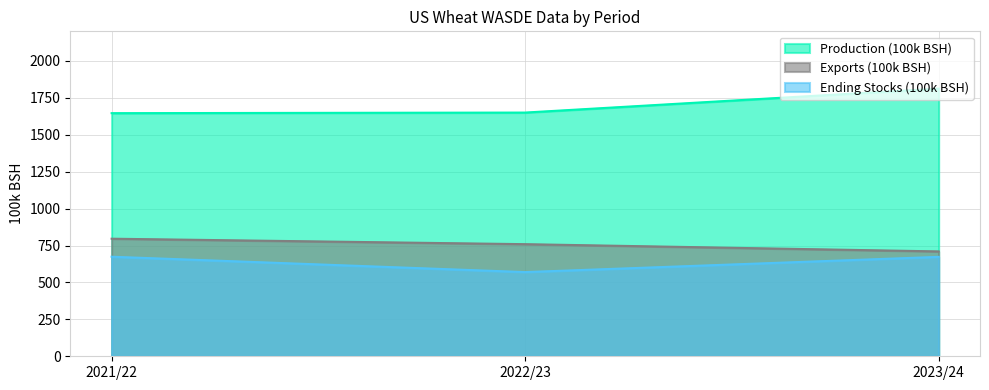

Which has a higher value, 2021/22 or 2023/24?

2023/24